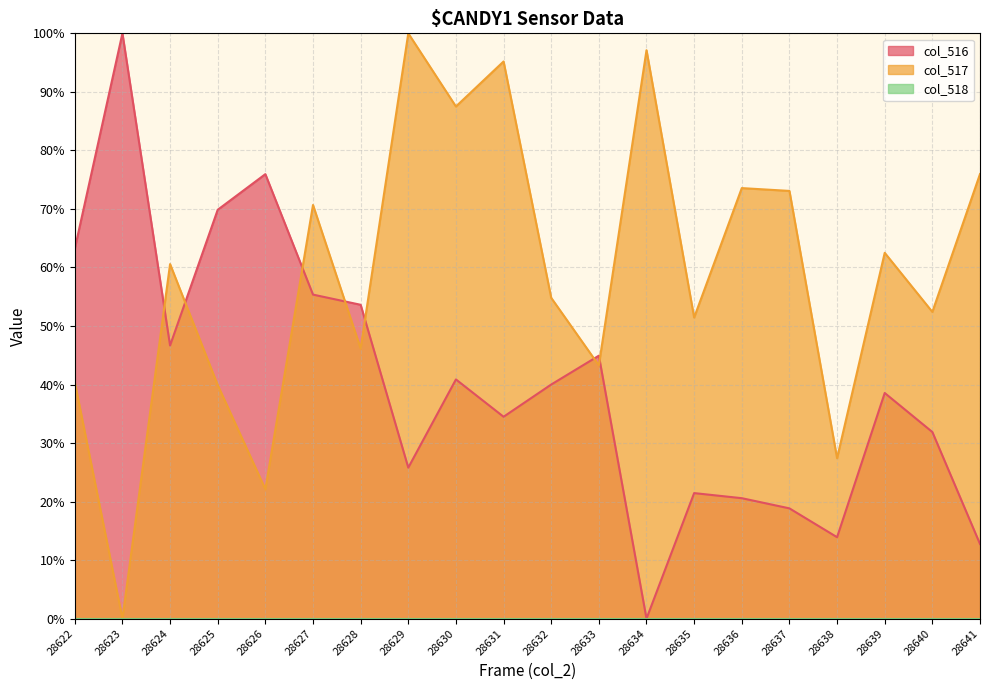

Does the chart display data point markers on the line(s)?

No